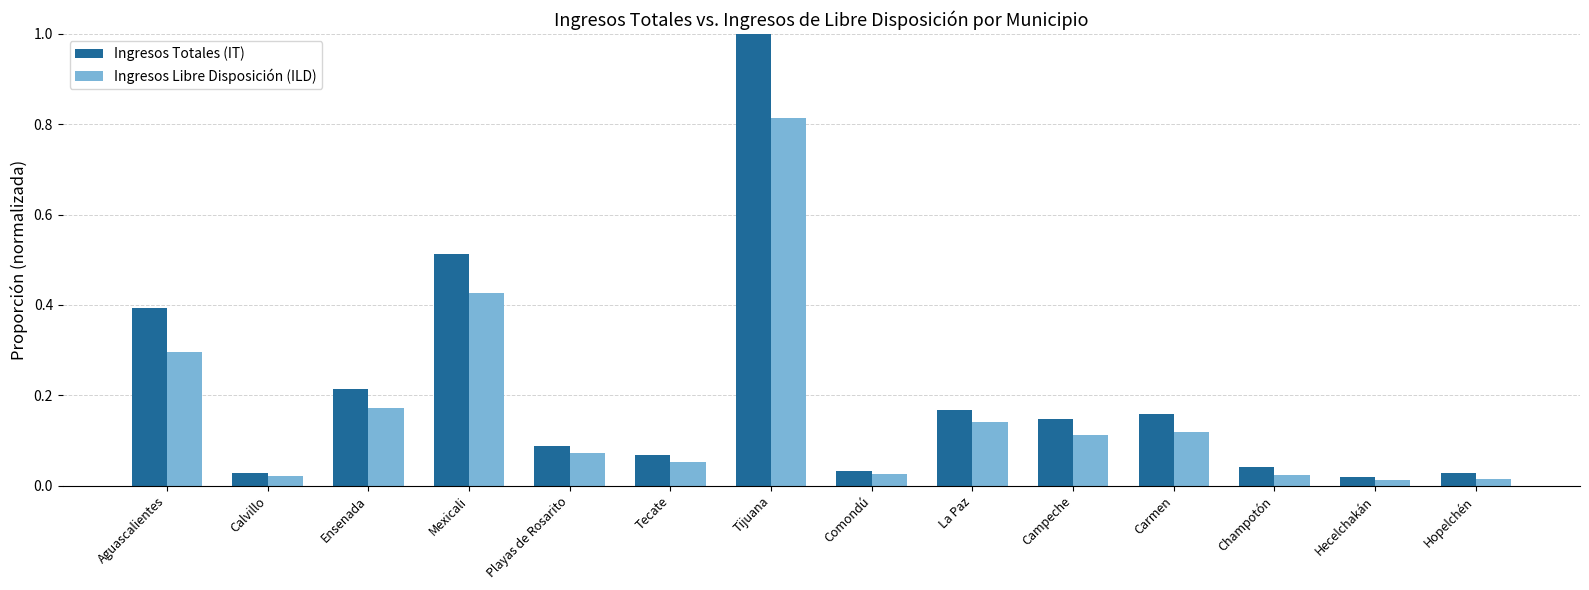

Which category has the highest value across all series?

Tijuana